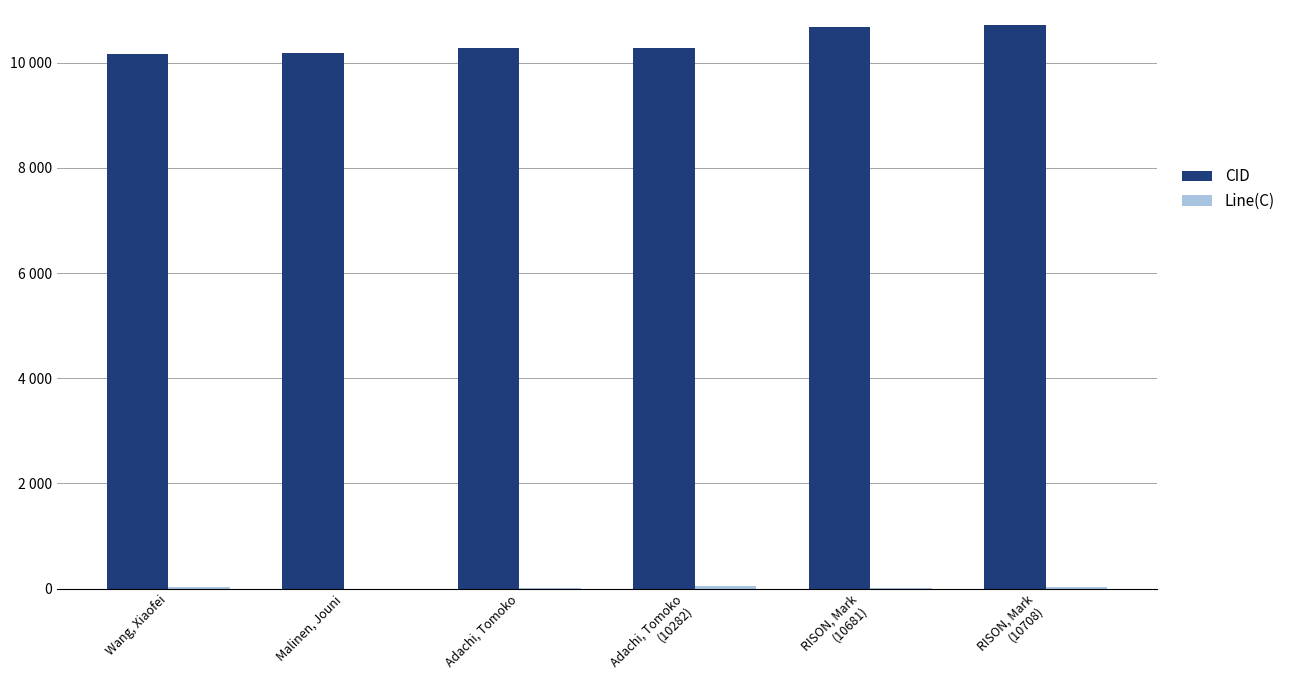

True or false: CID has a value of 15801 at RISON, Mark
(10681).

False